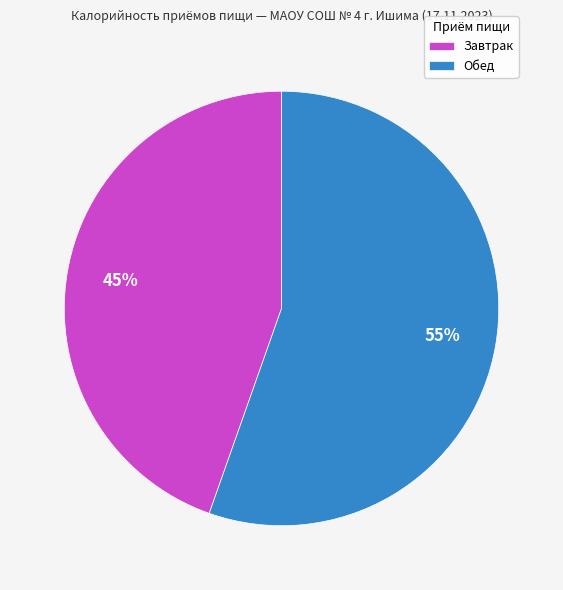

Do Завтрак and Обед together represent more than half of the pie?

Yes